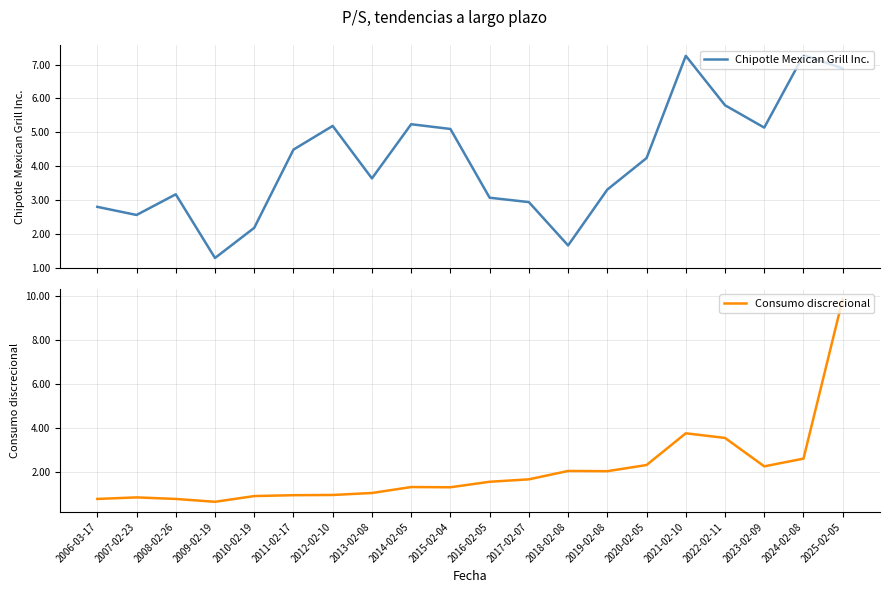

What is the spread (max minus min) of values at 2013-02-08?

2.6